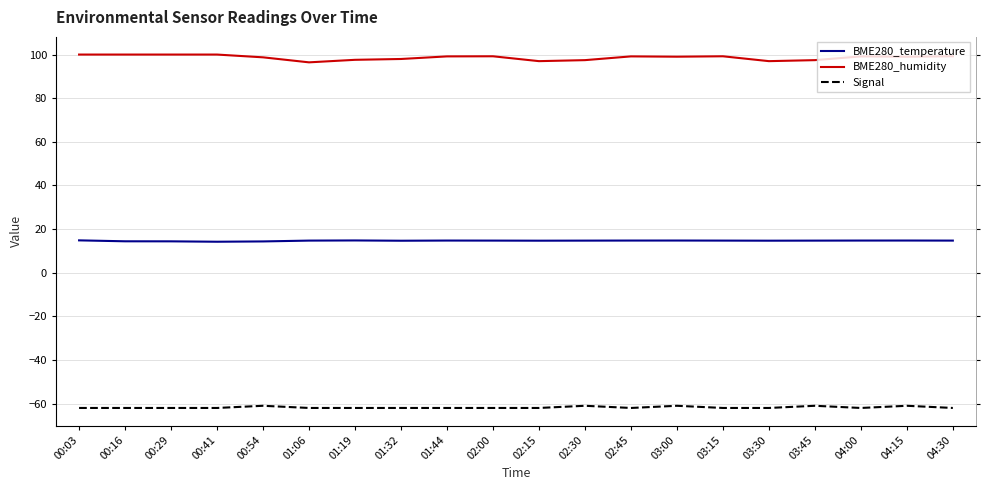

Does the chart have visible grid lines?

Yes